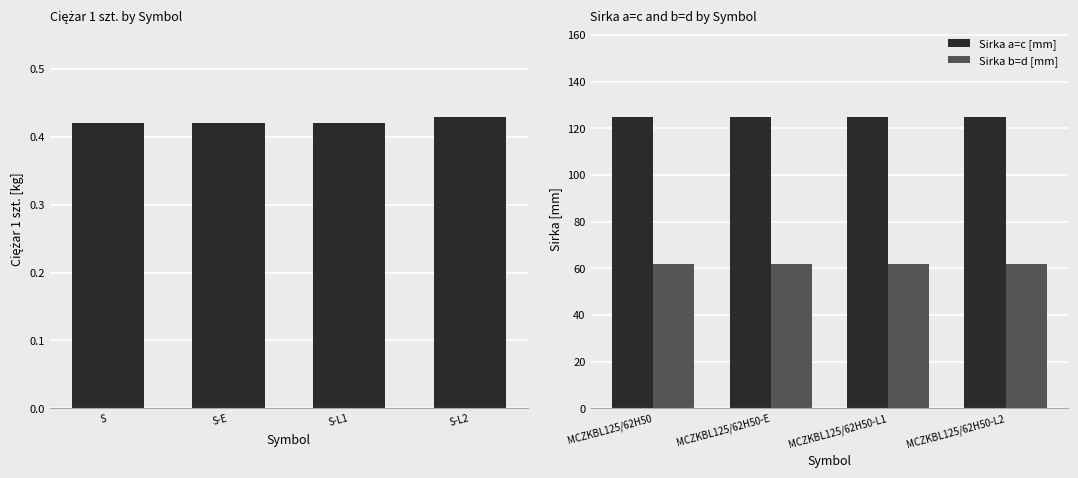

Is it true that Sirka b=d [mm] equals 62 at MCZKBL125/62H50-E?

True